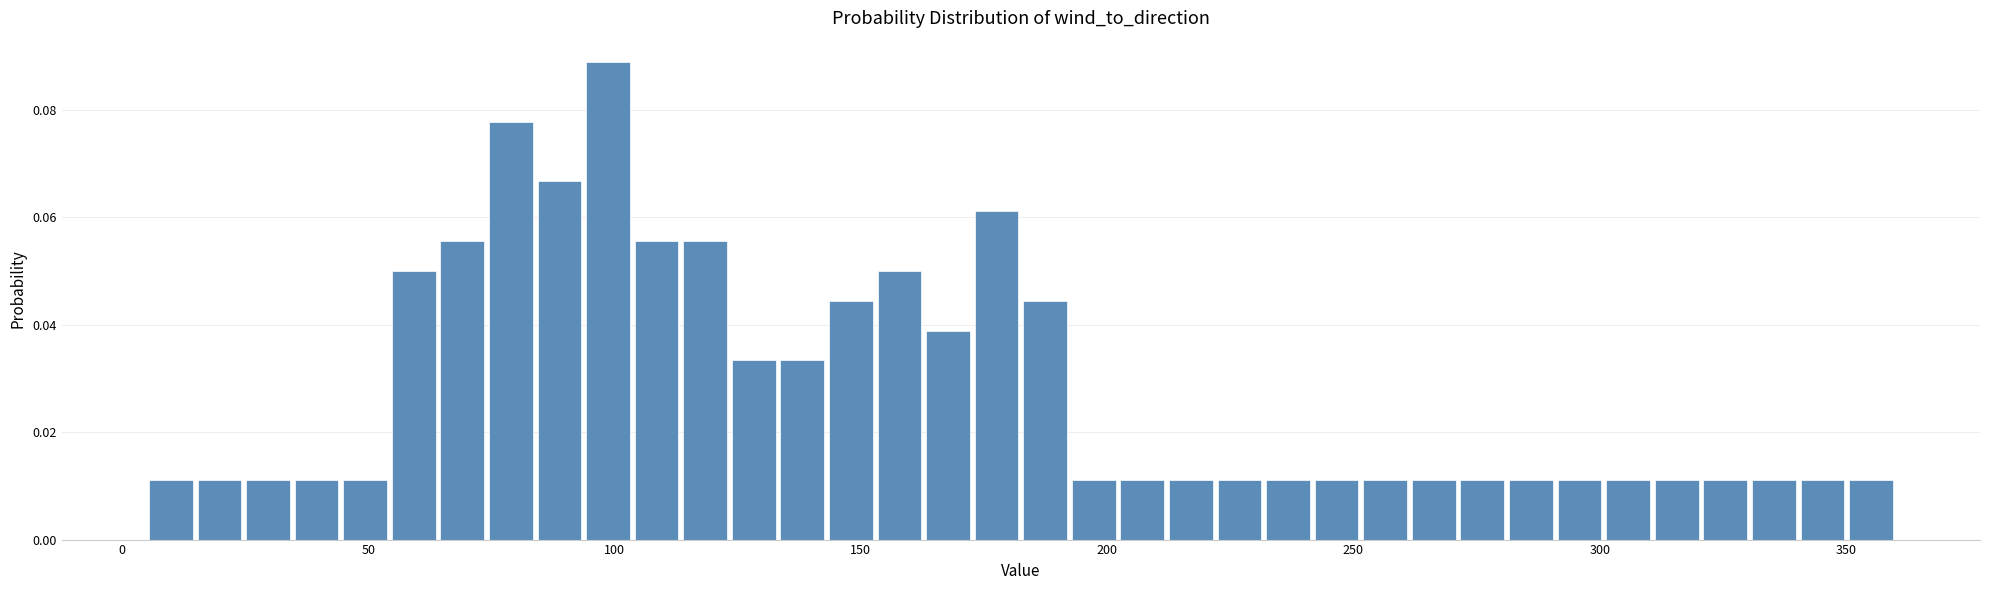

Around what value on the x-axis is the tallest bar? Give the approximate position of its centre, as read against the axis.

100